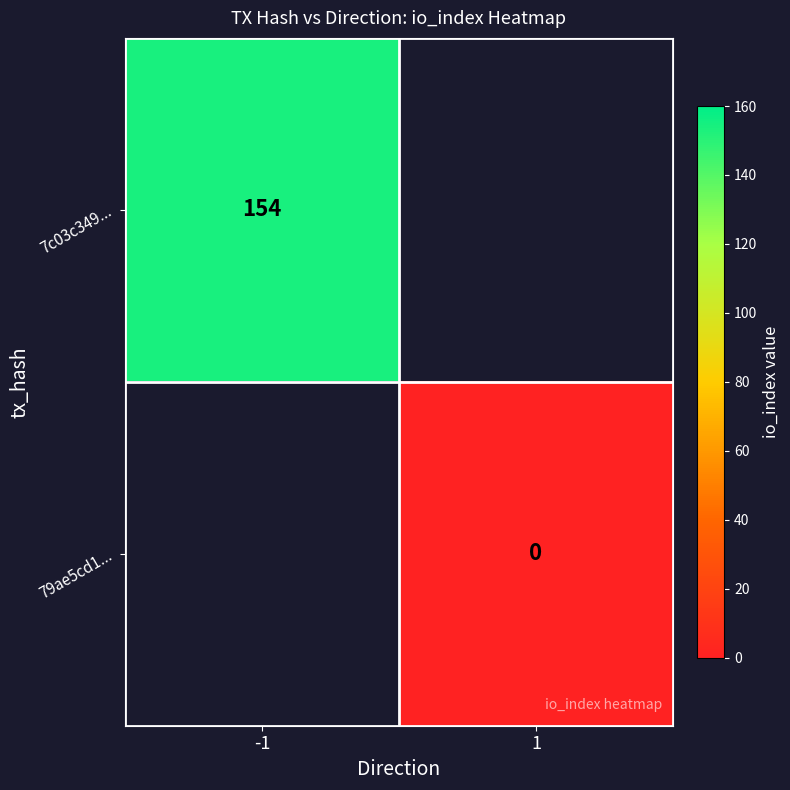

The 7c03c349... series shows 277 at -1. True or false?

False